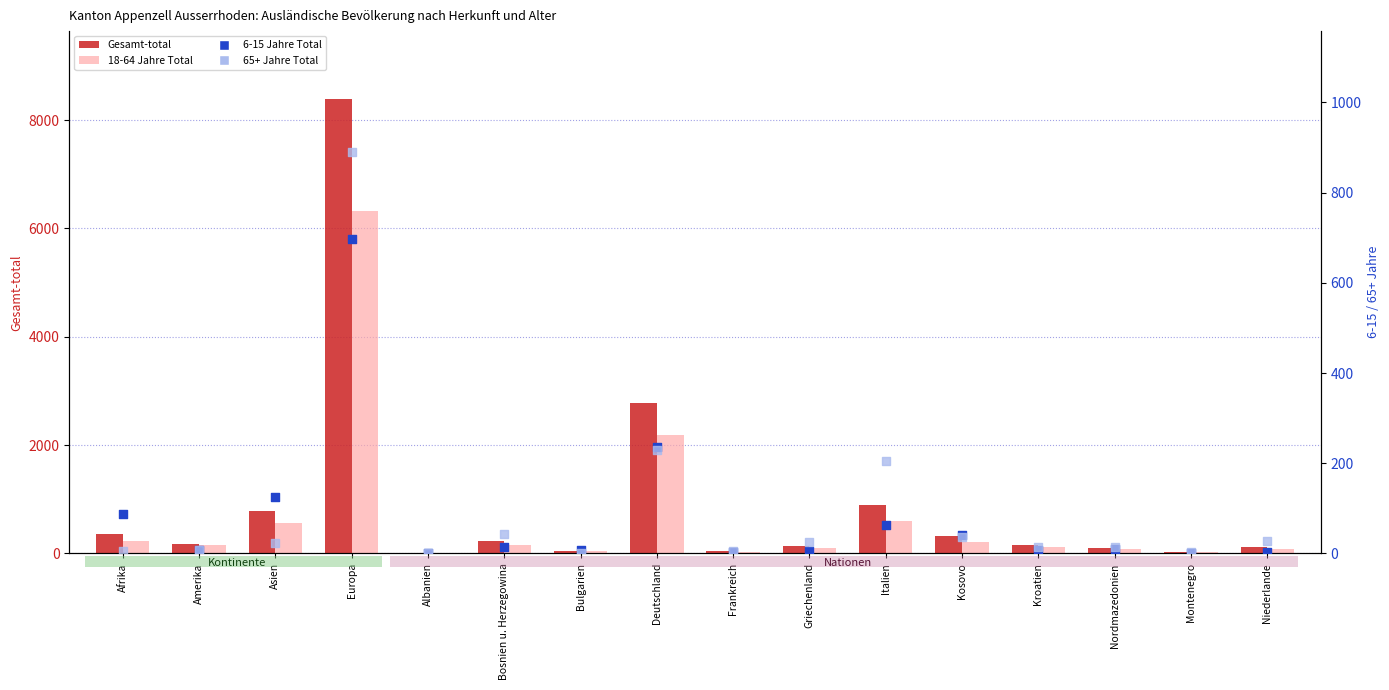

At which category is the sum across all series the highest?

Europa